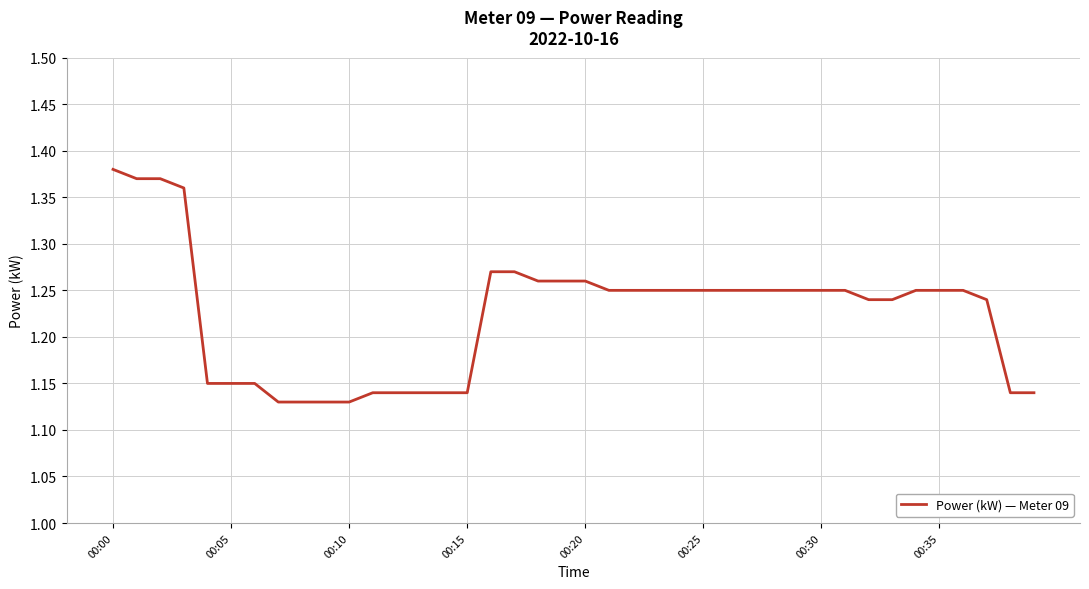

Is it true that the value at 00:00 is 0.9?

False